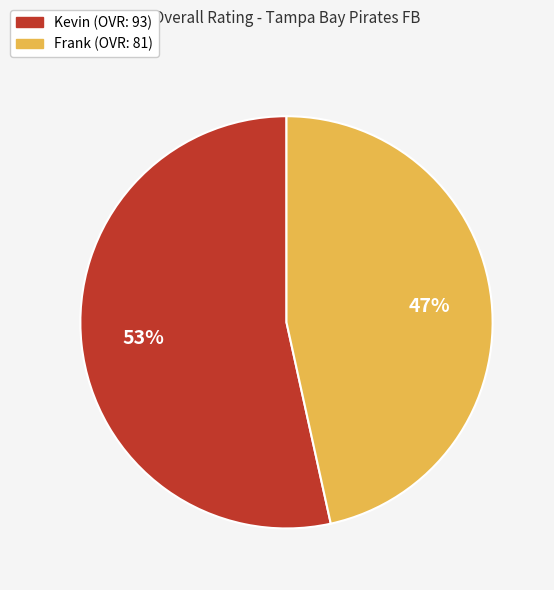

How many segments does this pie chart have?

2